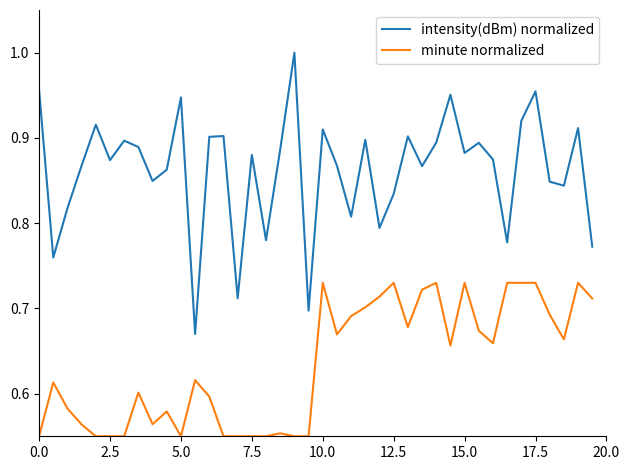

List the series in order of their overall mean, lowest first.

minute normalized, intensity(dBm) normalized